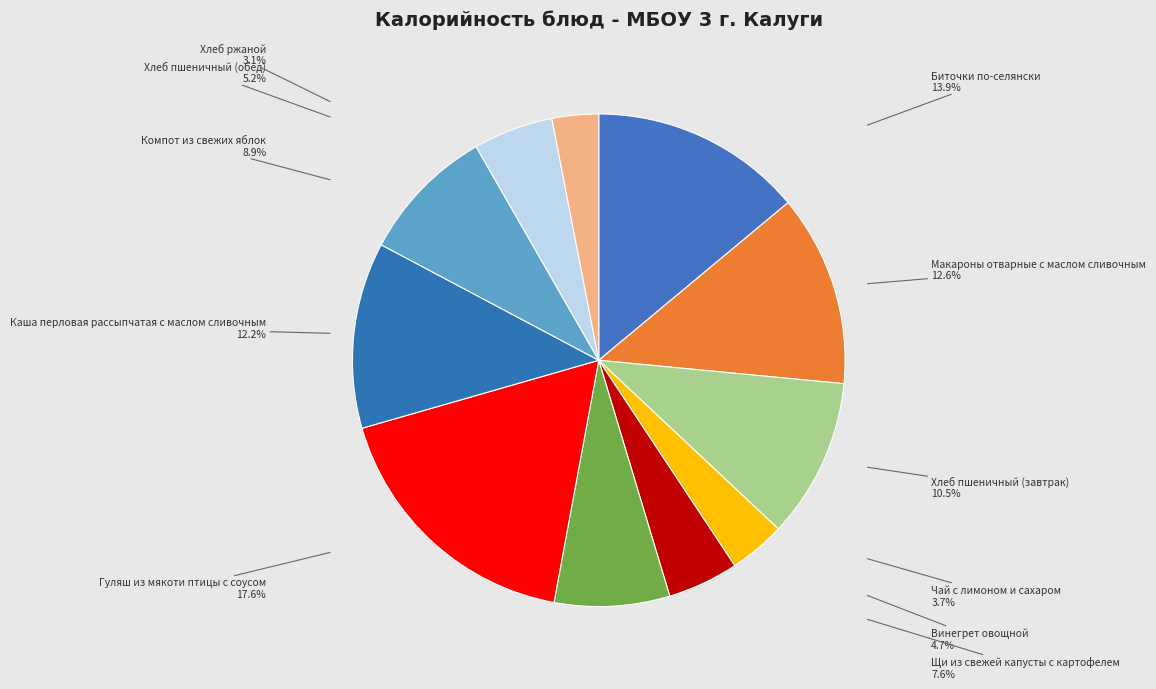

Which slice is the smallest?

Хлеб ржаной